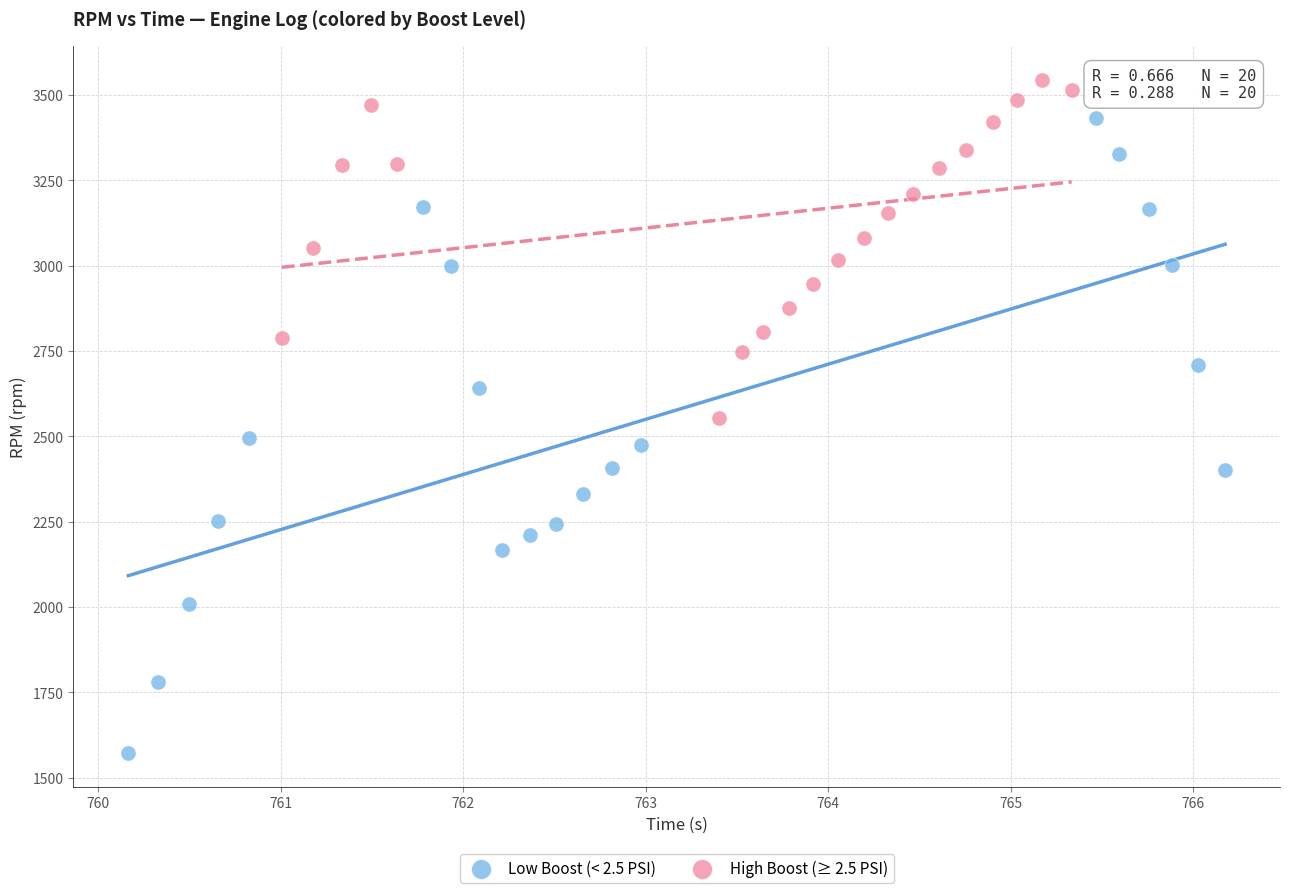

Which series reaches the maximum Y coordinate?

High Boost (≥ 2.5 PSI)